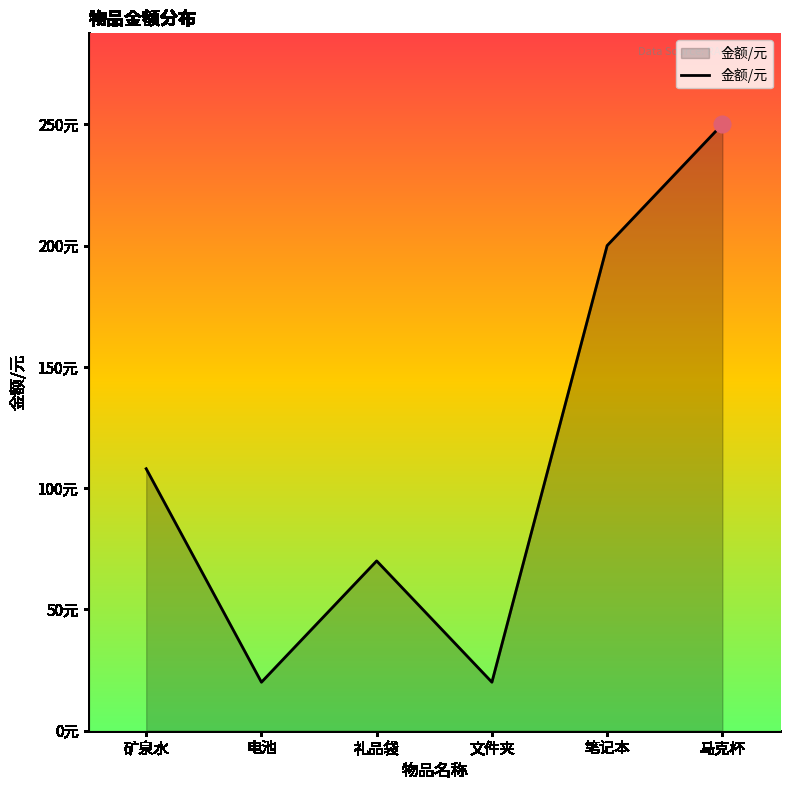

What is the ratio of the value at 文件夹 to the value at 矿泉水?

0.2